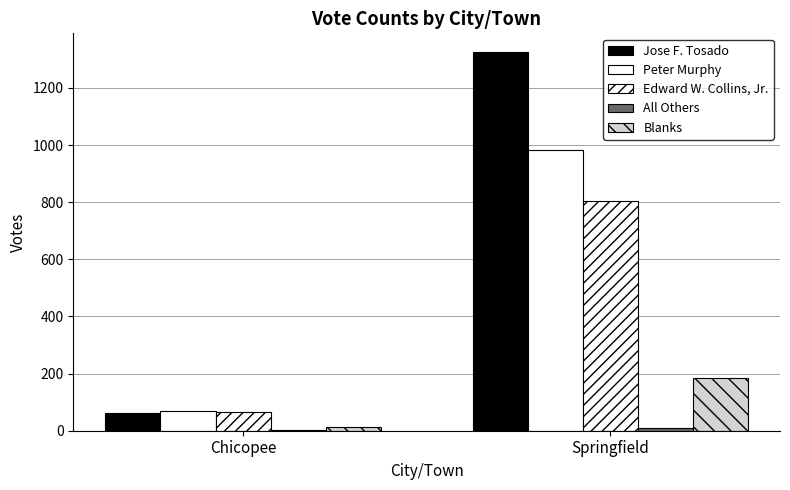

True or false: Blanks has a value of 13 at Chicopee.

True